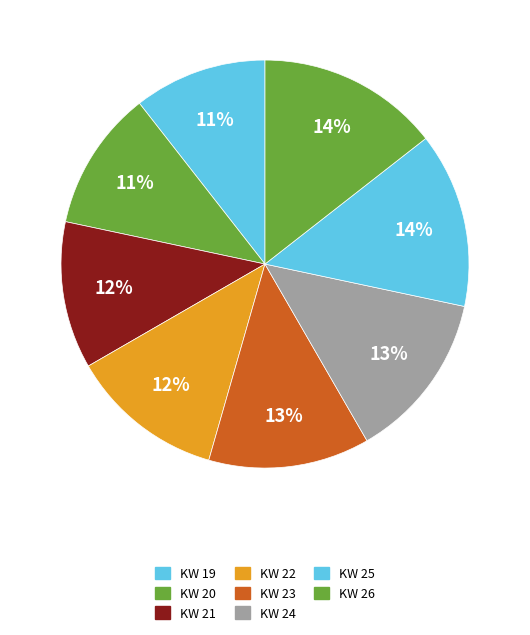

Is it true that KW 20 is 22% of the pie?

False